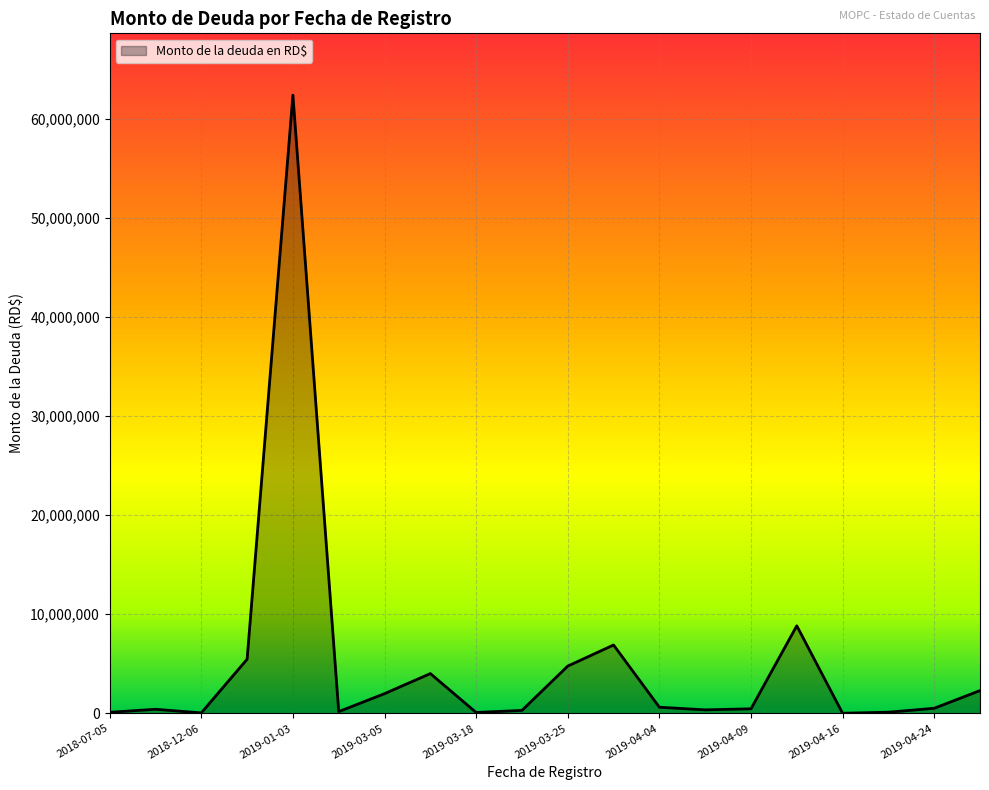

Which category has the highest value across all series?

2019-01-03